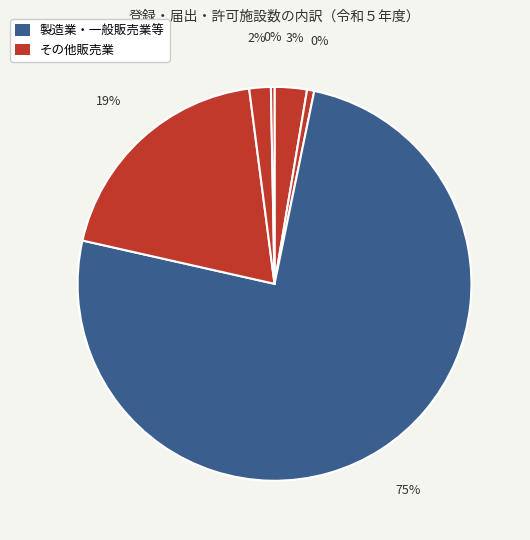

Is 一般販売業 the majority of the pie?

Yes